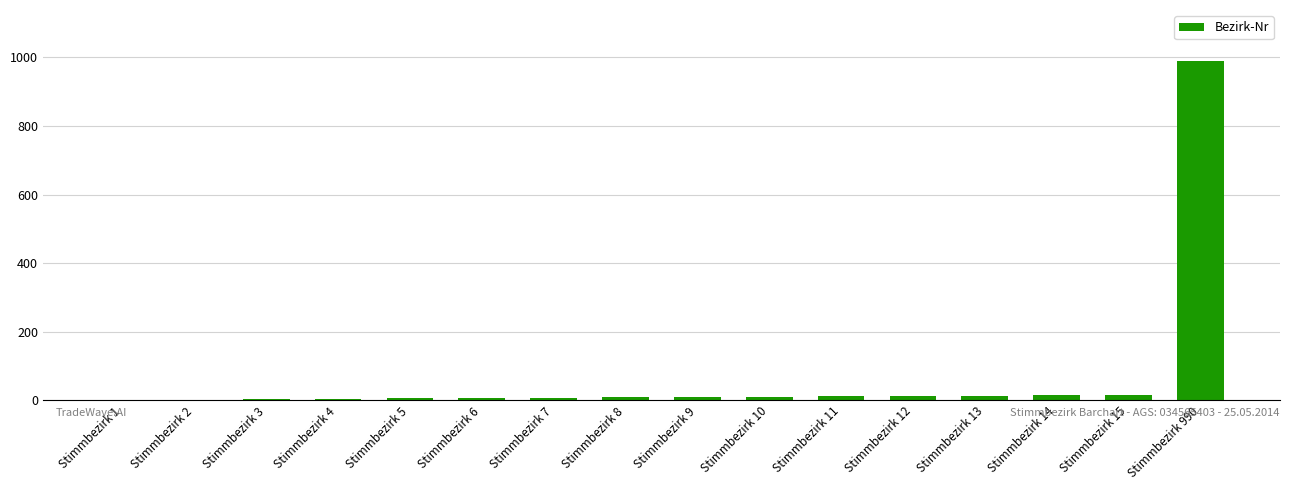

At which category does the chart reach its peak across all series?

Stimmbezirk 990